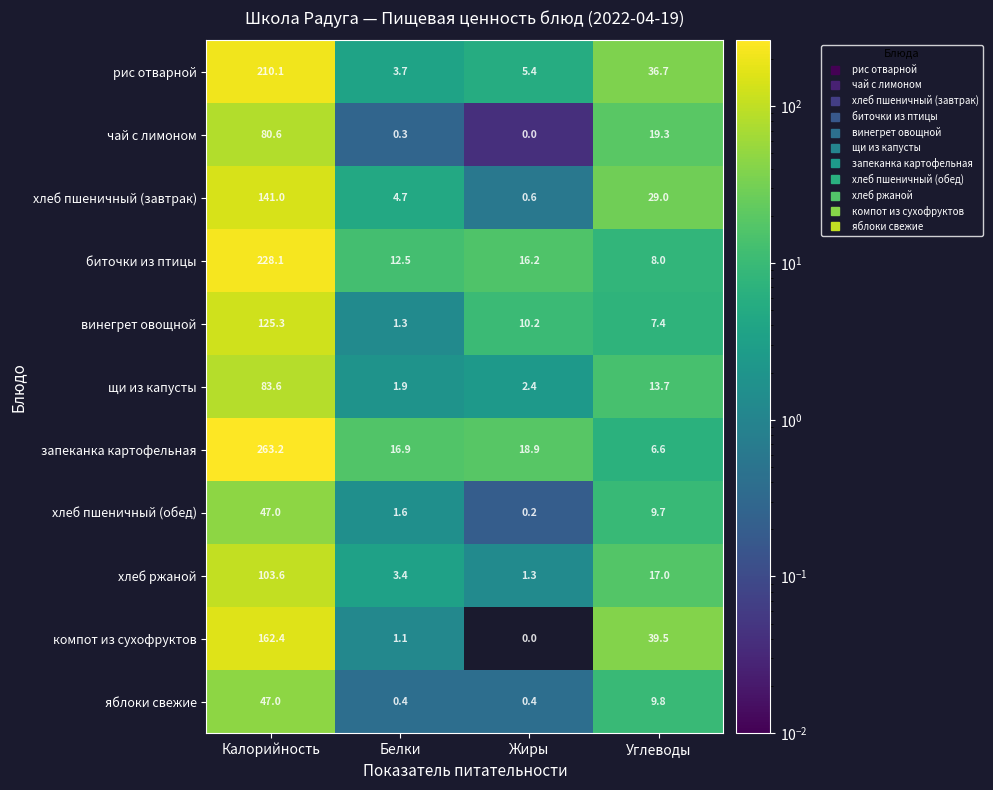

What is the difference between the maximum and minimum values in the рис отварной series?

206.4